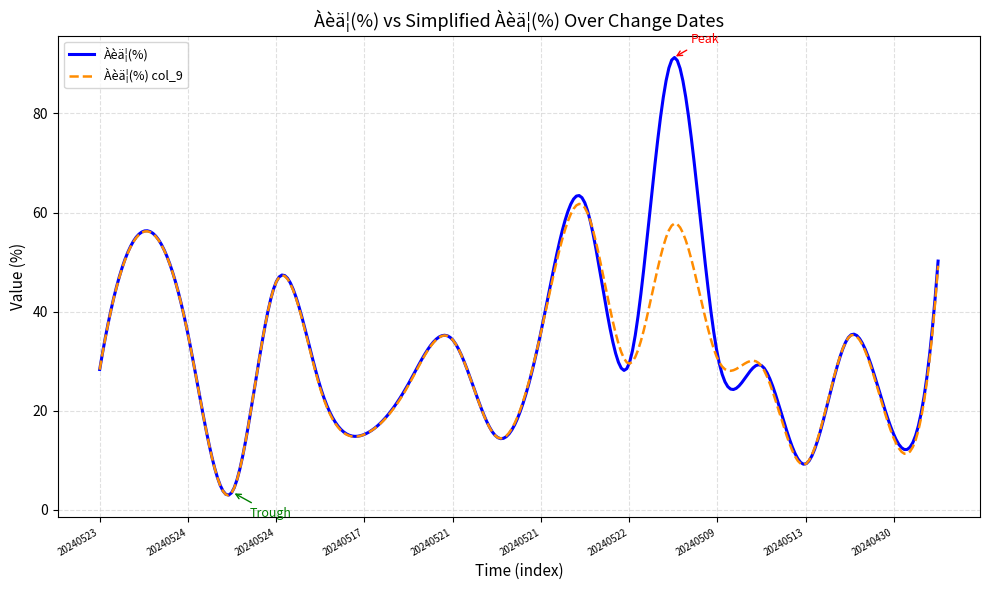

Which series has the widest spread of values?

Àèä¦(%)